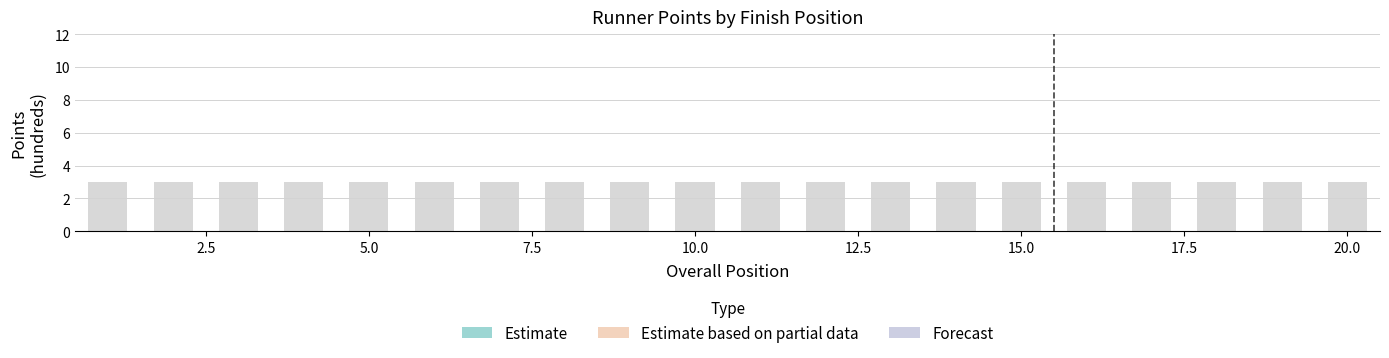

What are all the series names shown in the legend?

Estimate, Estimate based on partial data, Forecast